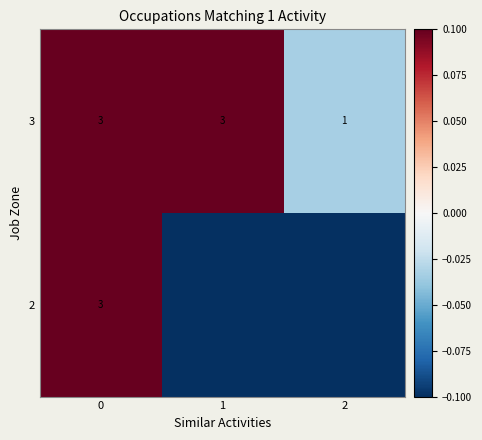

How many data points does each series have?

3